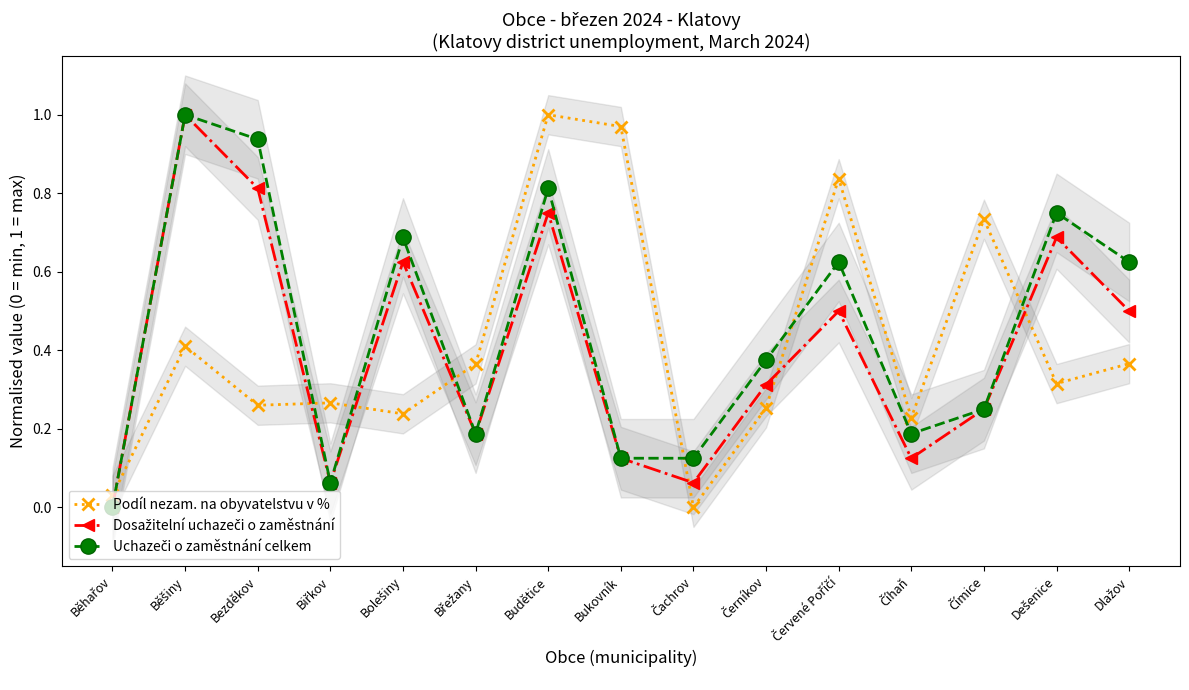

What is the average value of the Dosažitelní uchazeči o zaměstnání series?

0.4